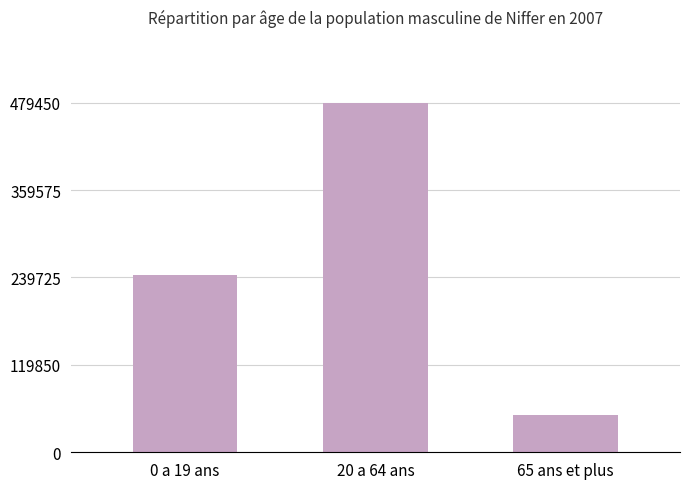

Between 0 a 19 ans and 20 a 64 ans, which is larger?

20 a 64 ans